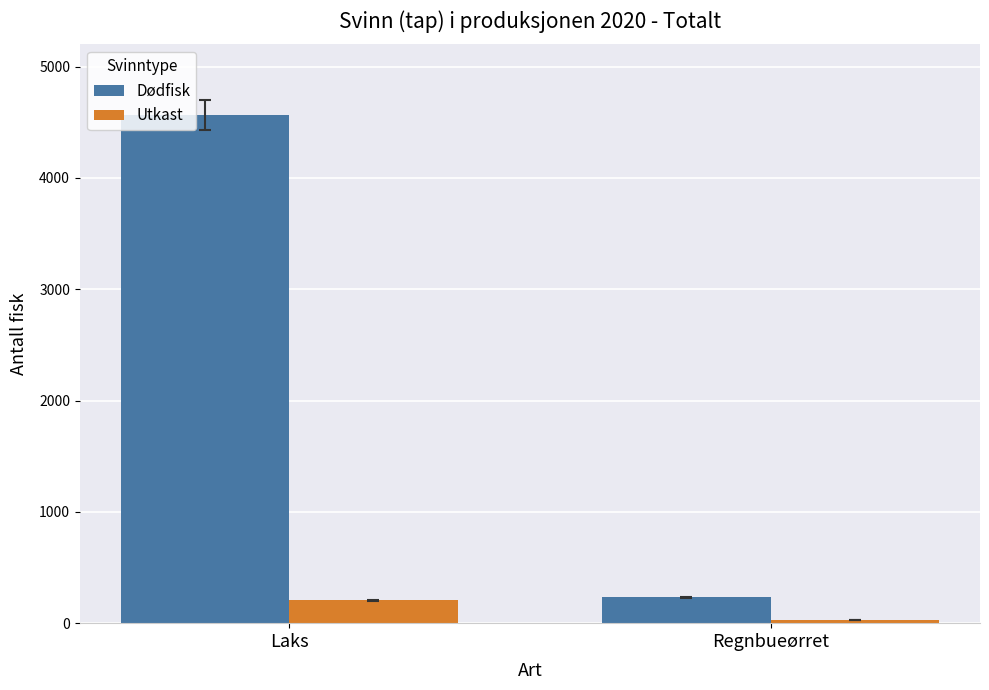

Is it true that Dødfisk equals 4565.2 at Laks?

True